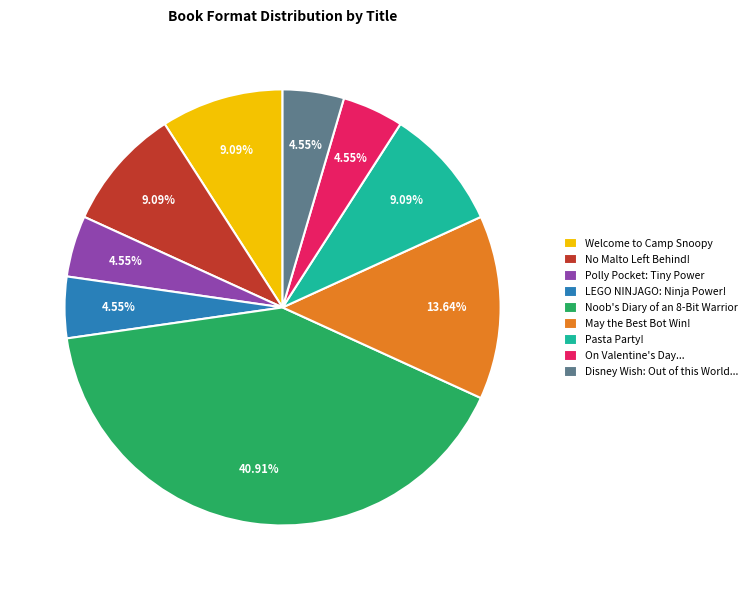

To the nearest percent, what portion does Welcome to Camp Snoopy represent?

9%